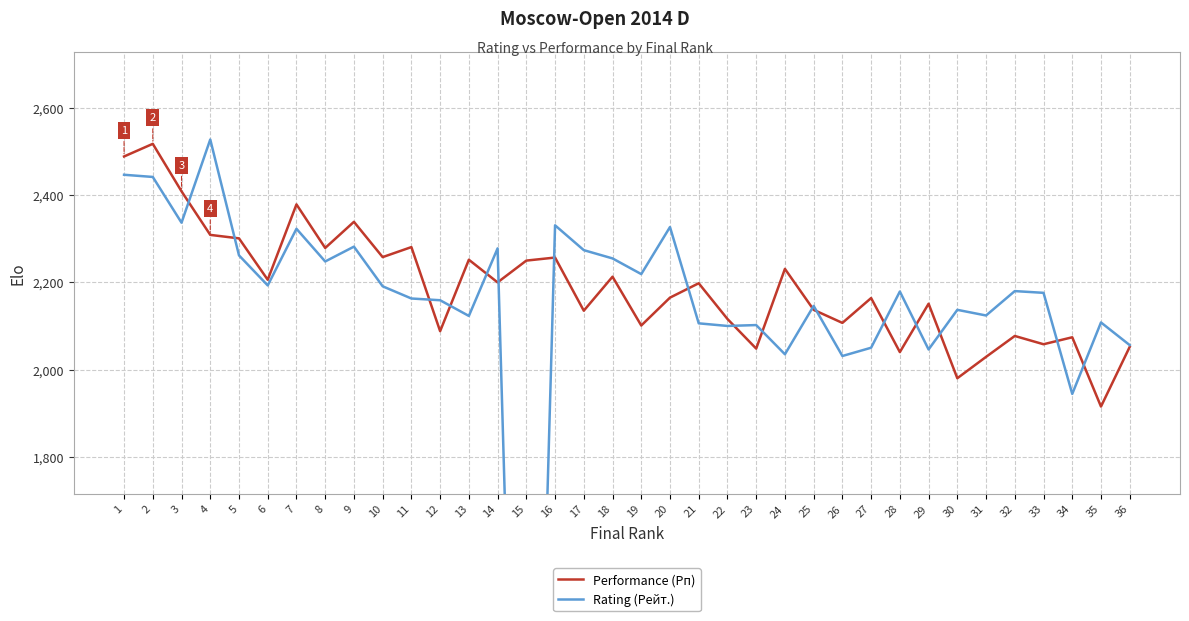

After their last crossing, which series has the higher values: Rating (Рейт.) or Performance (Рп)?

Rating (Рейт.)